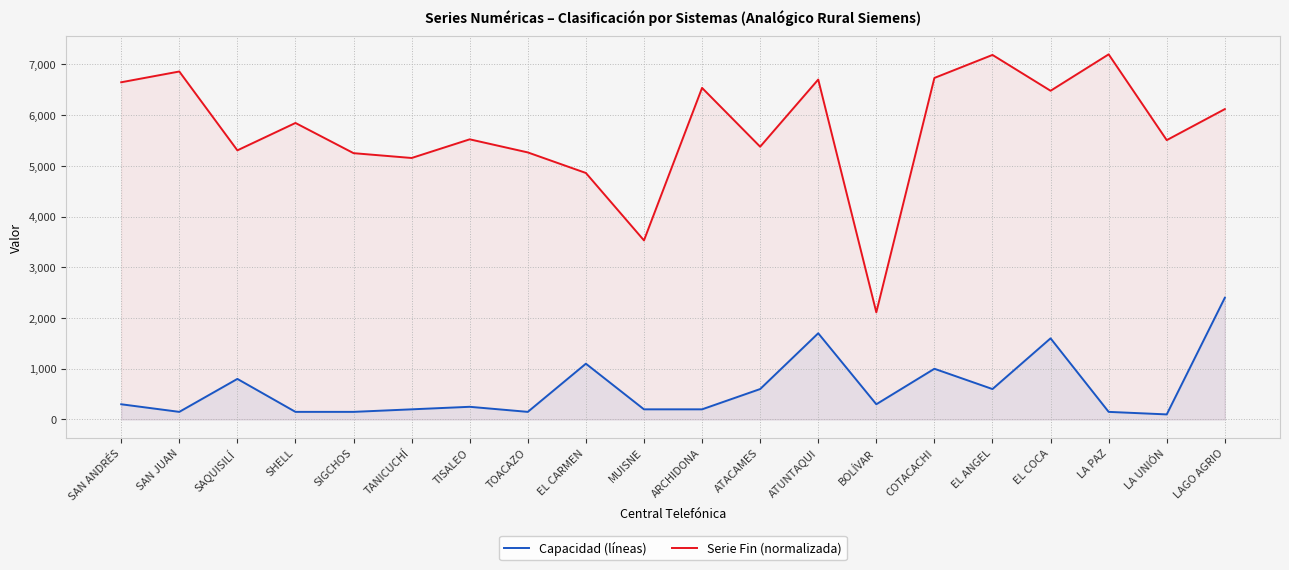

Which series has the largest total across all categories?

Serie Fin (normalizada)